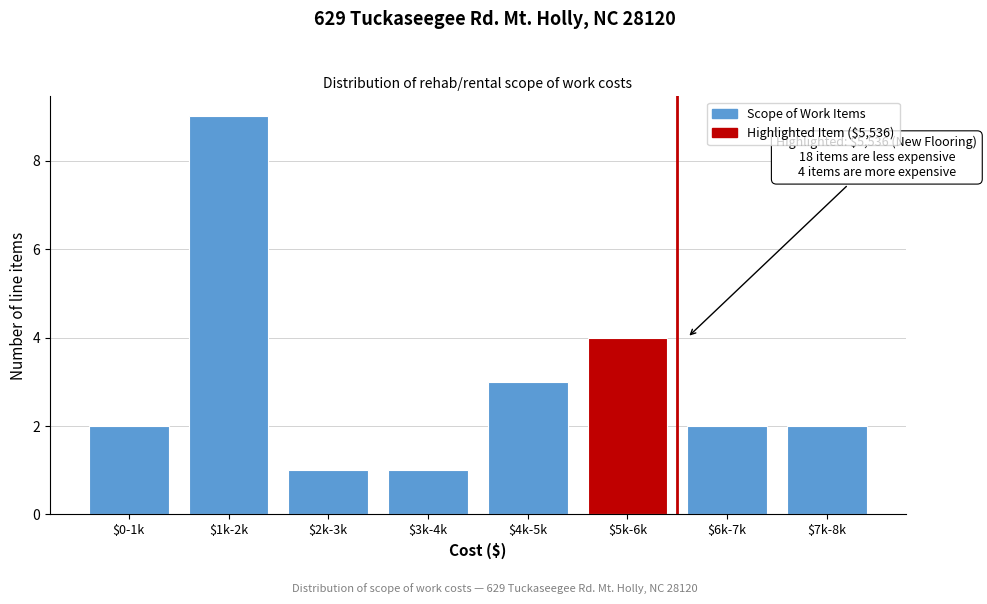

Reading left to right, what are all the values shown in this chart?

2	9	1	1	3	4	2	2